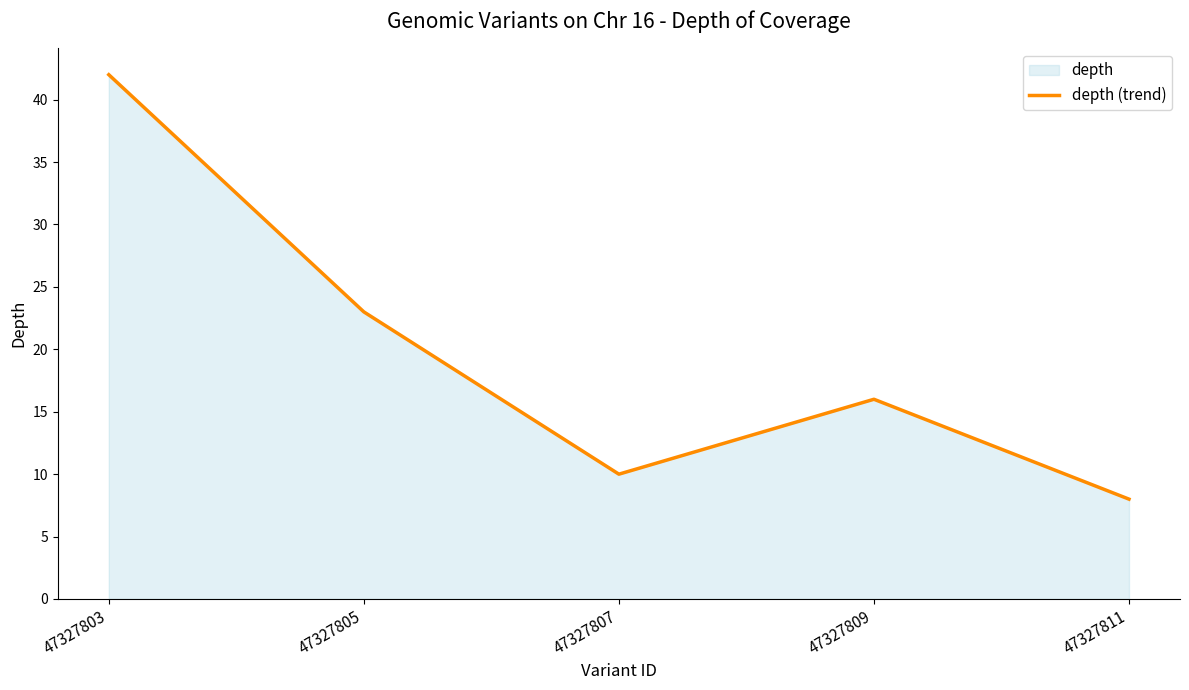

At which label does the data first exceed 16?

47327803